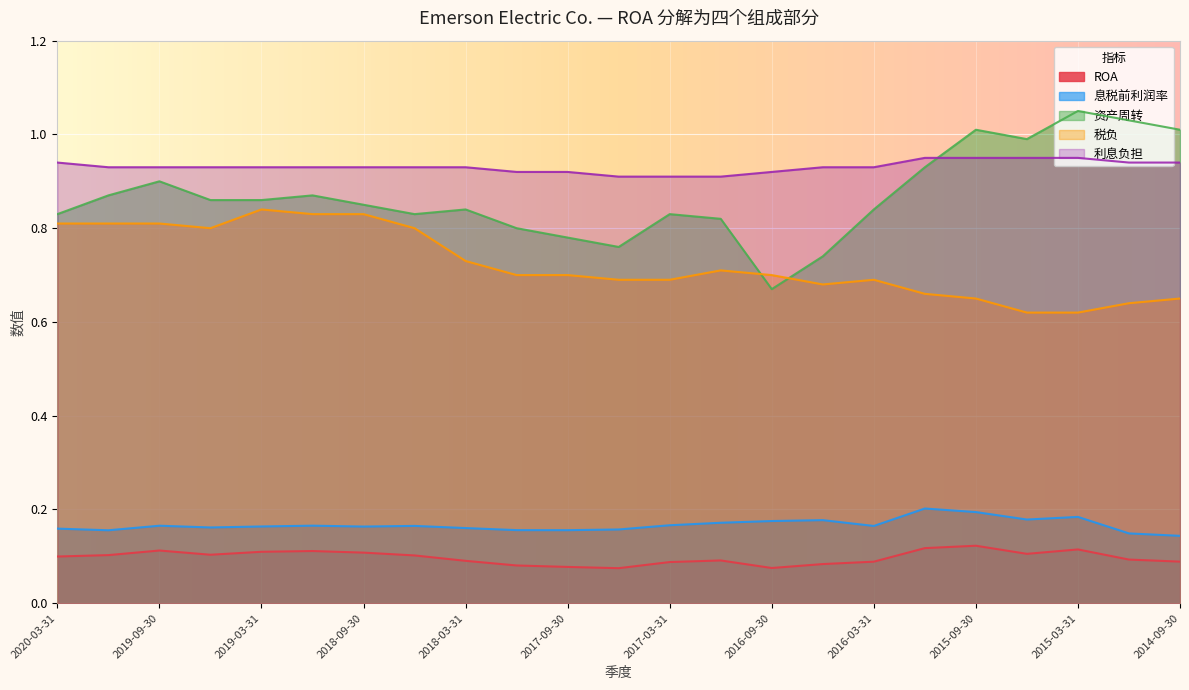

Which has a higher value, 2019-03-31 or 2017-09-30?

2019-03-31